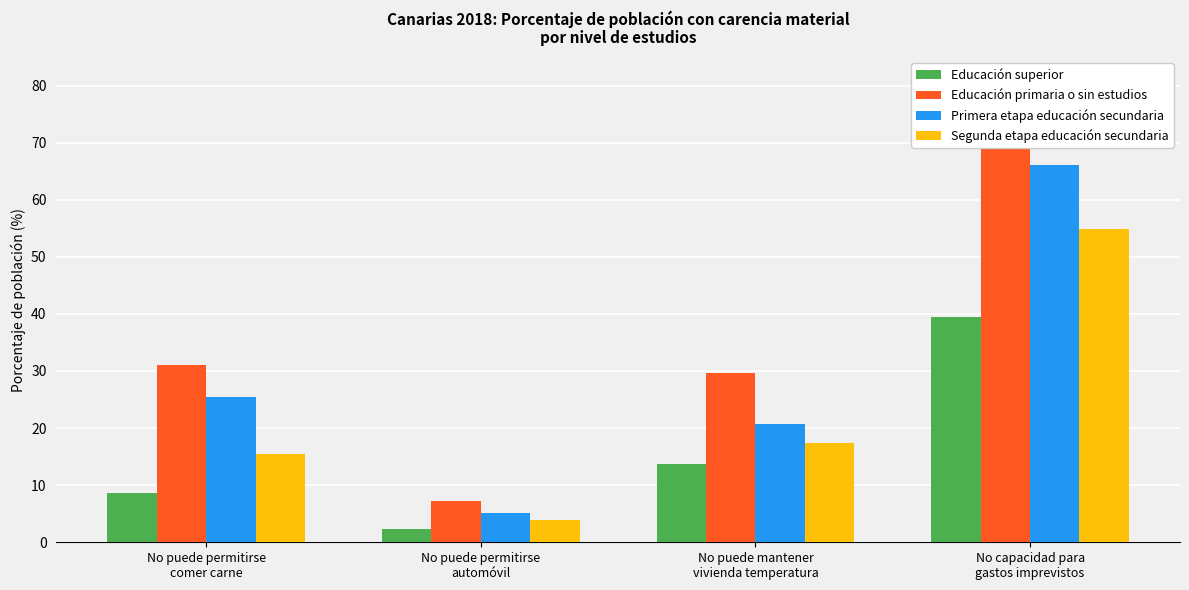

What are all the series names shown in the legend?

Educación superior, Educación primaria o sin estudios, Primera etapa educación secundaria, Segunda etapa educación secundaria